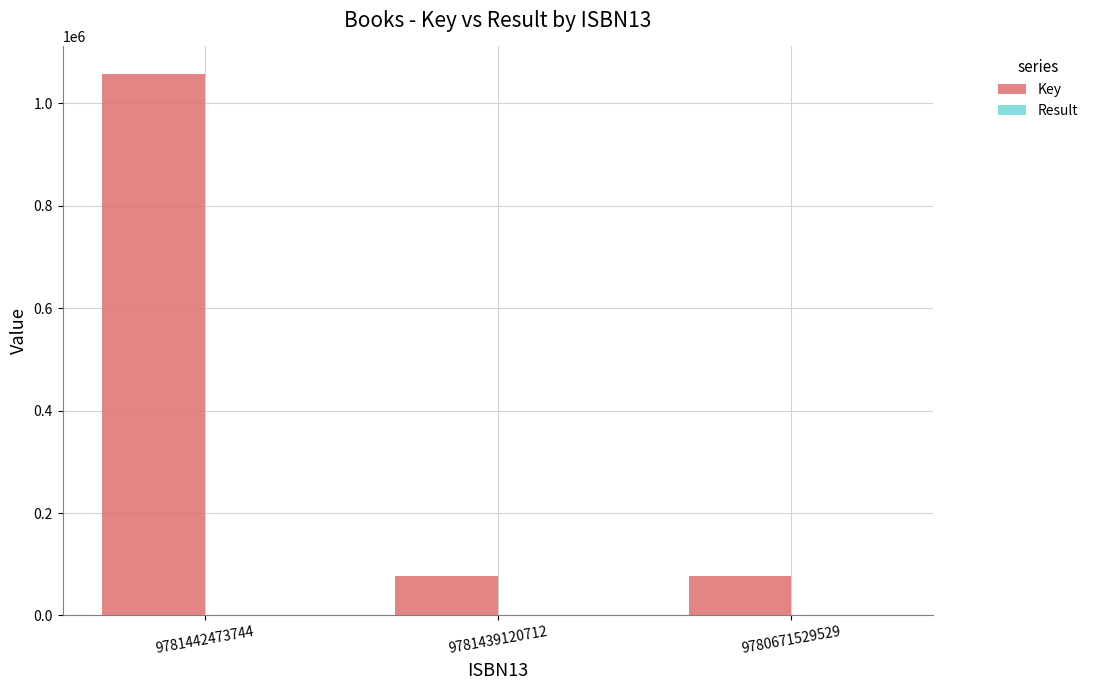

At which category is the sum across all series the highest?

9781442473744